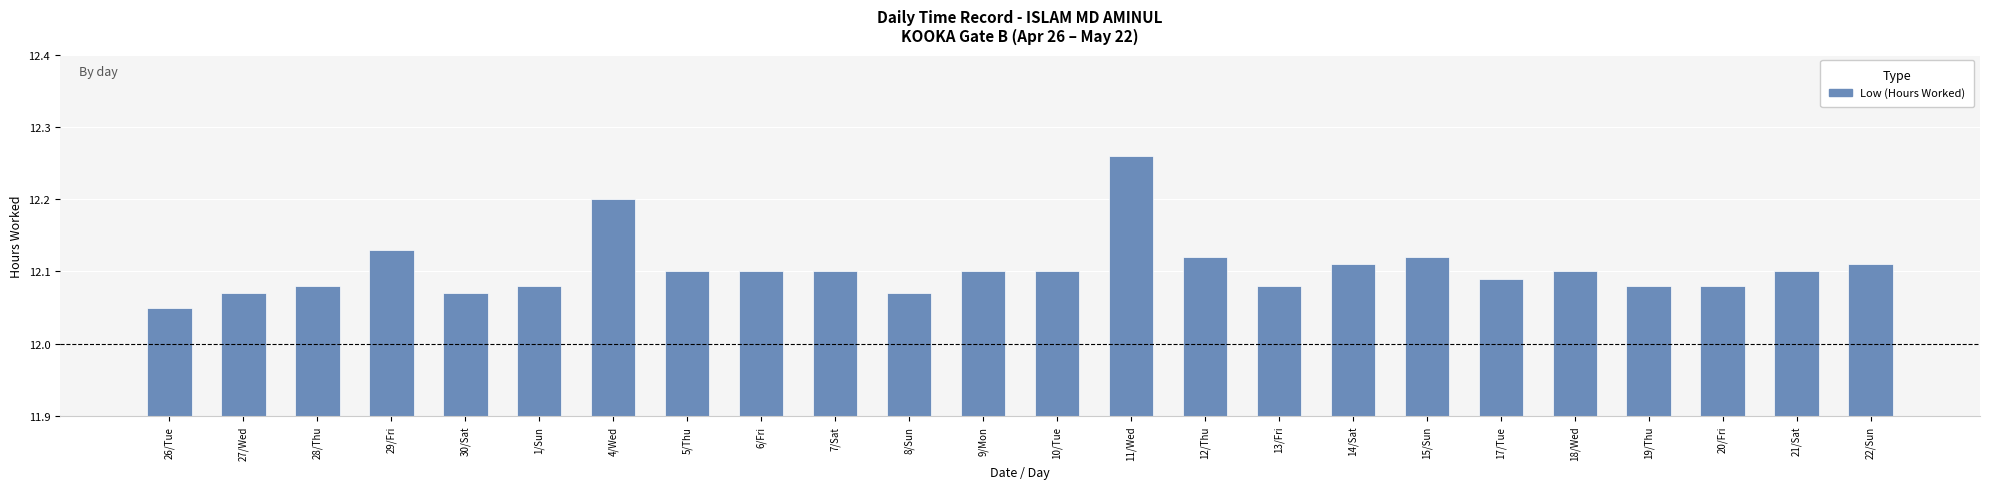

What is the label of the 19th bar from the left?

17/Tue